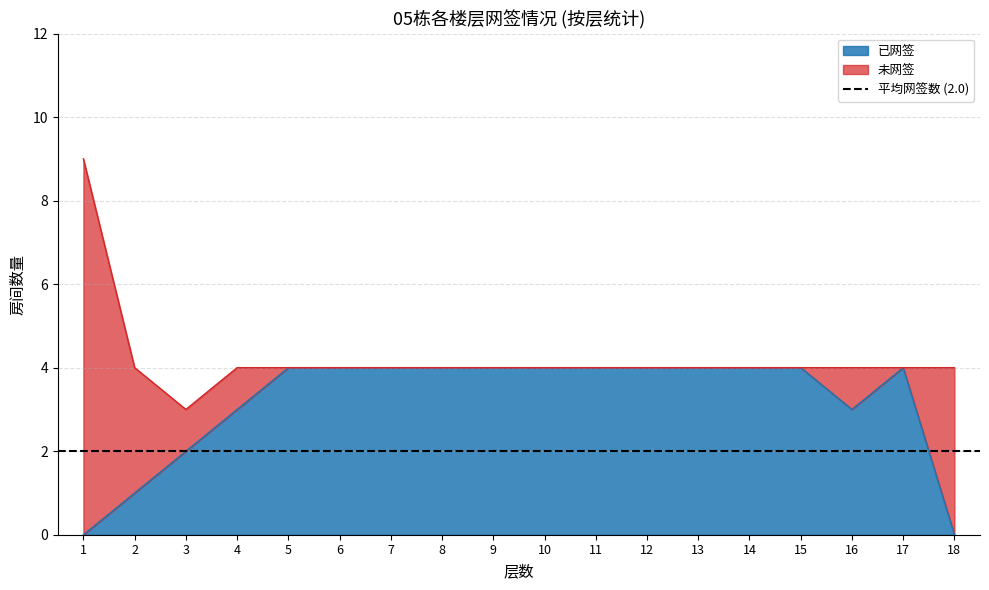

Rank the categories by value from highest to lowest.

5, 6, 7, 8, 9, 10, 11, 12, 13, 14, 15, 17, 4, 16, 3, 2, 1, 18